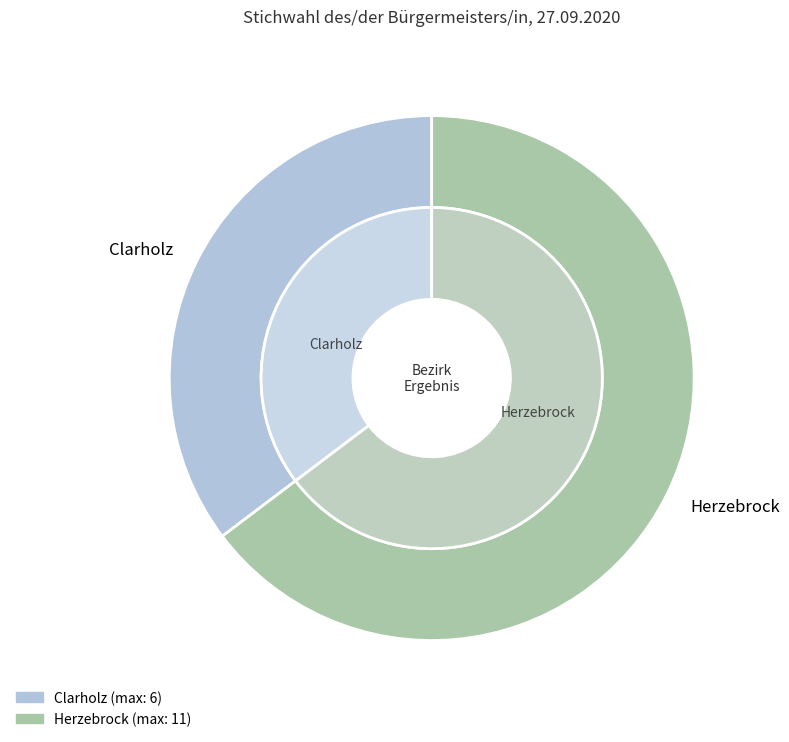

What percentage is the Clarholz slice, to the nearest percent?

35%